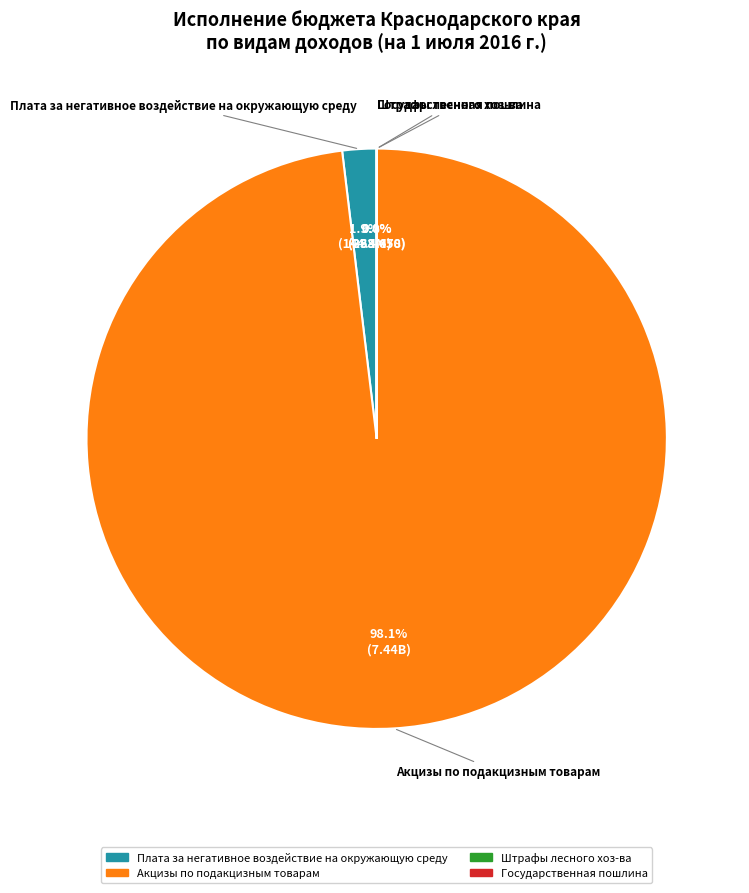

Does any single category account for the majority?

Yes